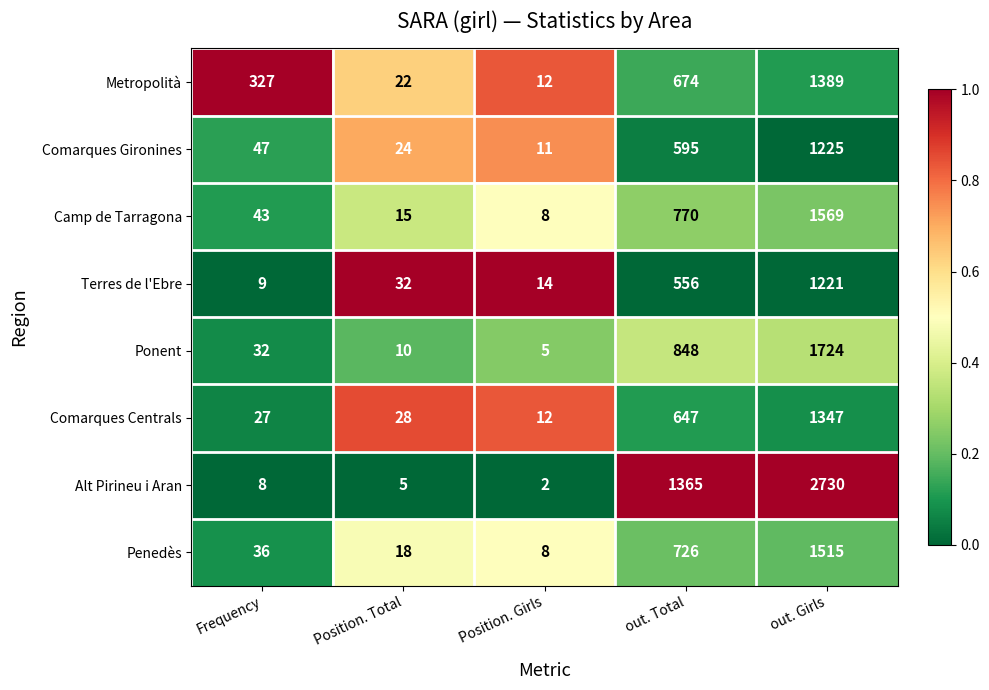

What is the spread (max minus min) of values at Position. Girls?

12